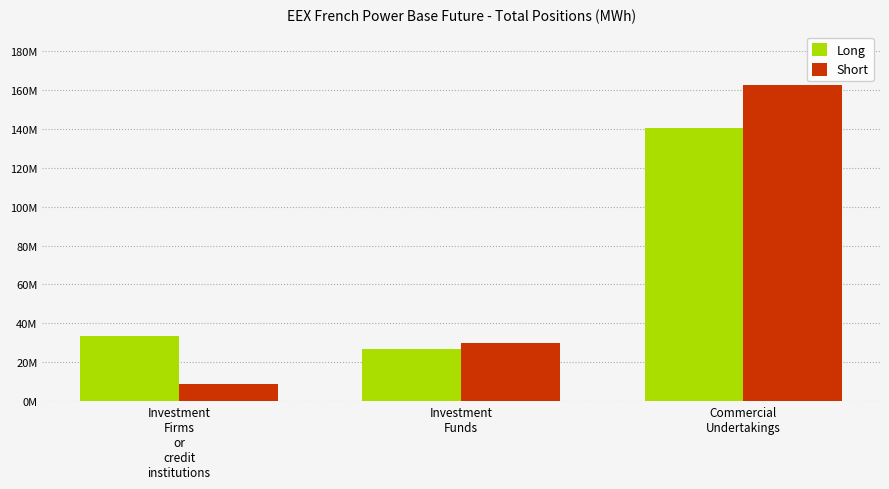

Is the value of Long at Commercial
Undertakings greater than the value of Short at Commercial
Undertakings?

No